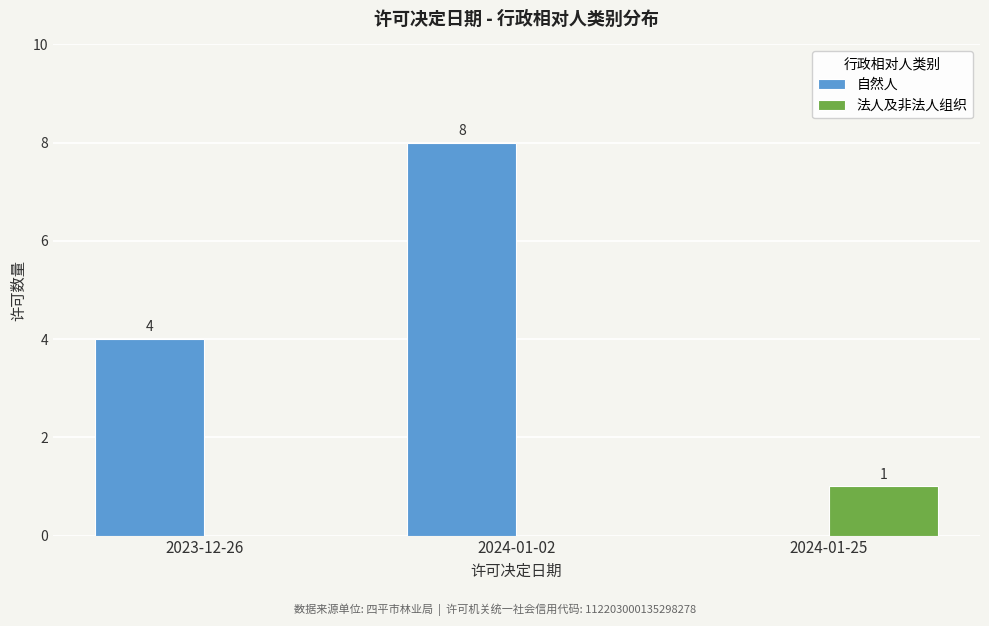

What is the sum of all 自然人 values?

12